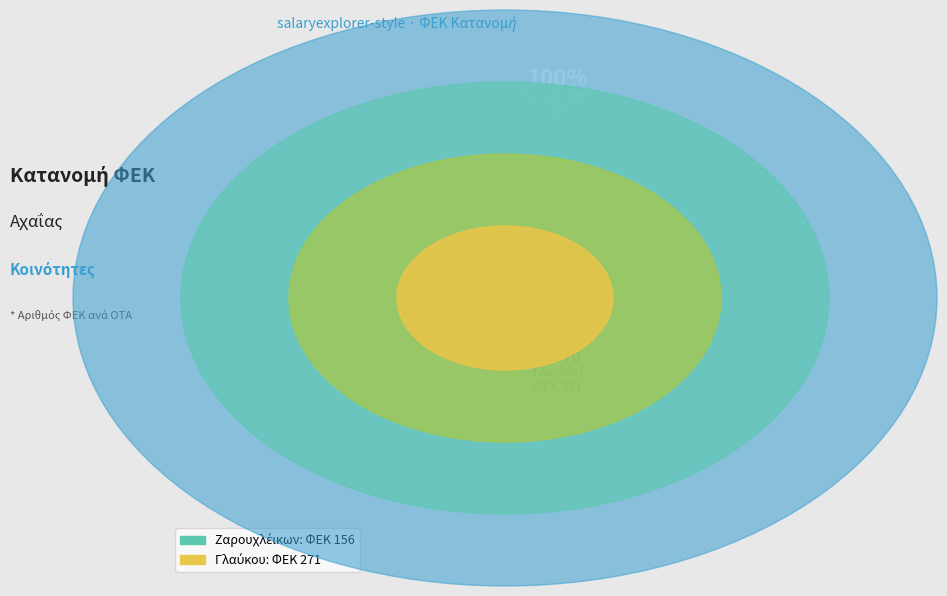

What is the change in value from Ζαρουχλέικων to Γλαύκου?

+115